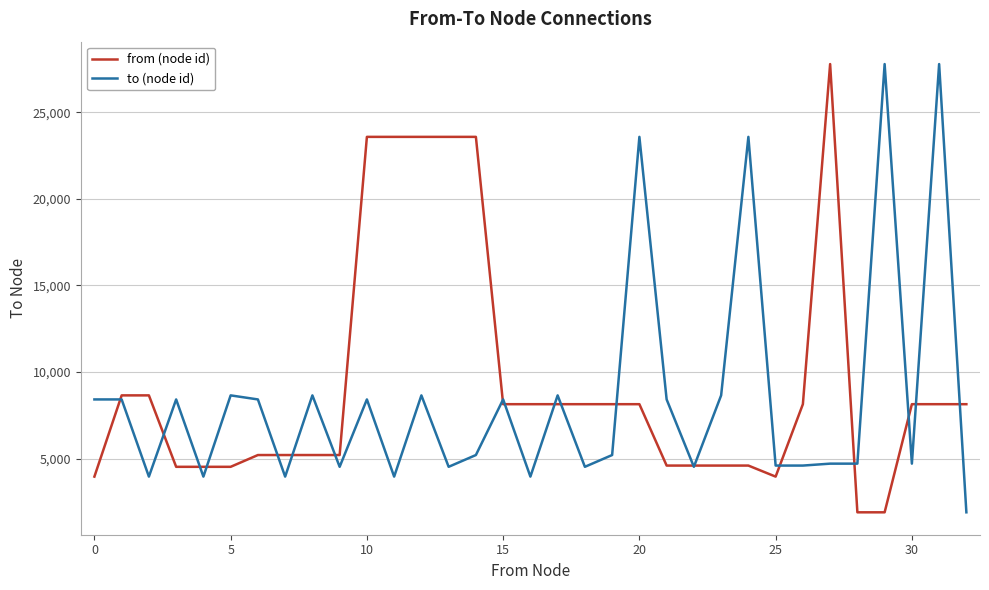

Rank the series by their average value, from lowest to highest.

to (node id), from (node id)